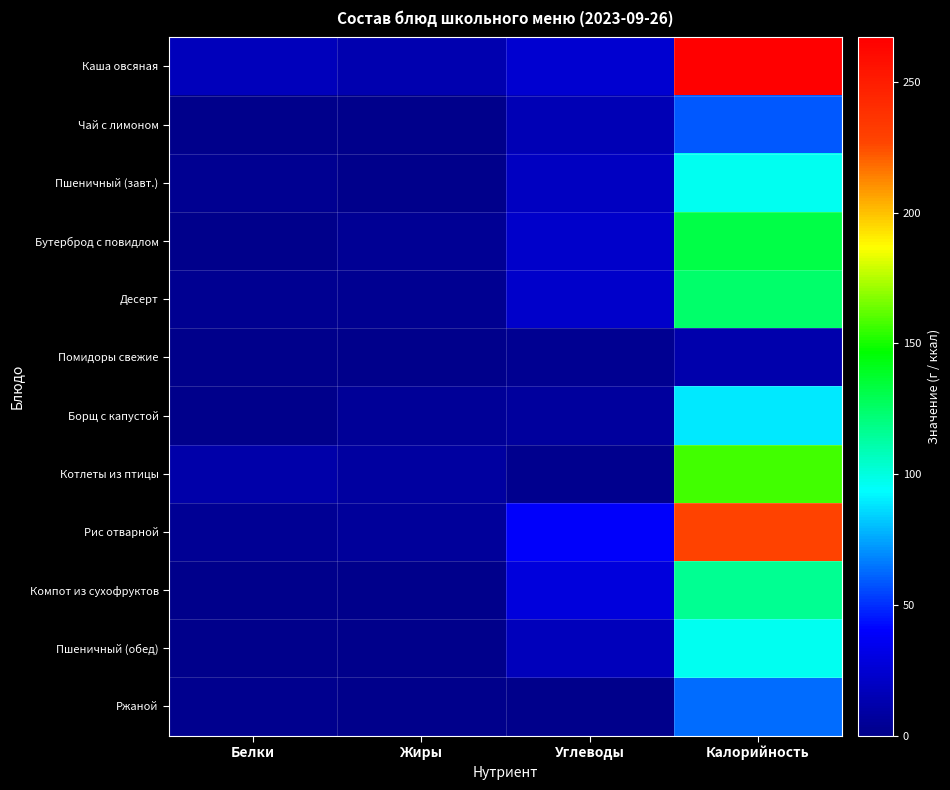

What is the difference between the highest and lowest values at Углеводы?

39.0